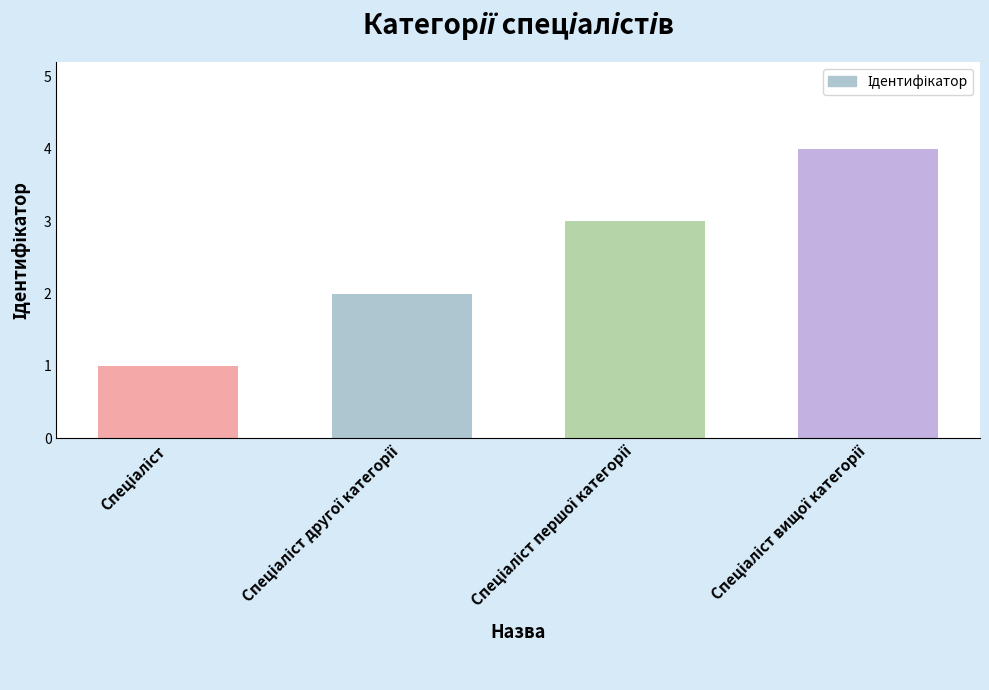

What is the sum of all values?

10